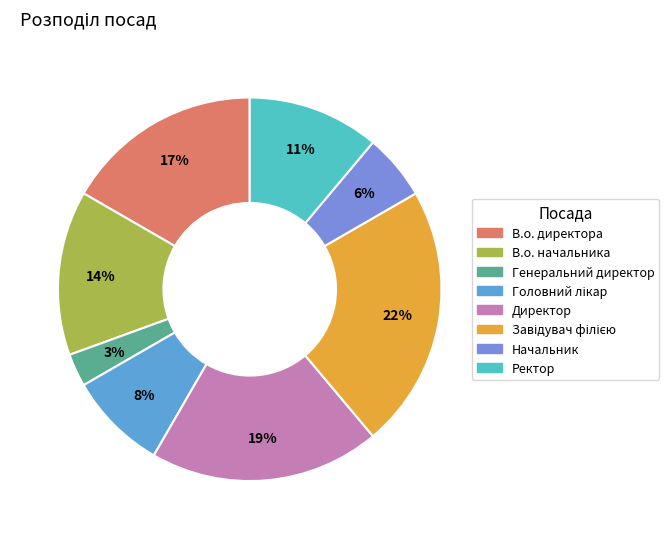

Count the number of slices in the pie.

8